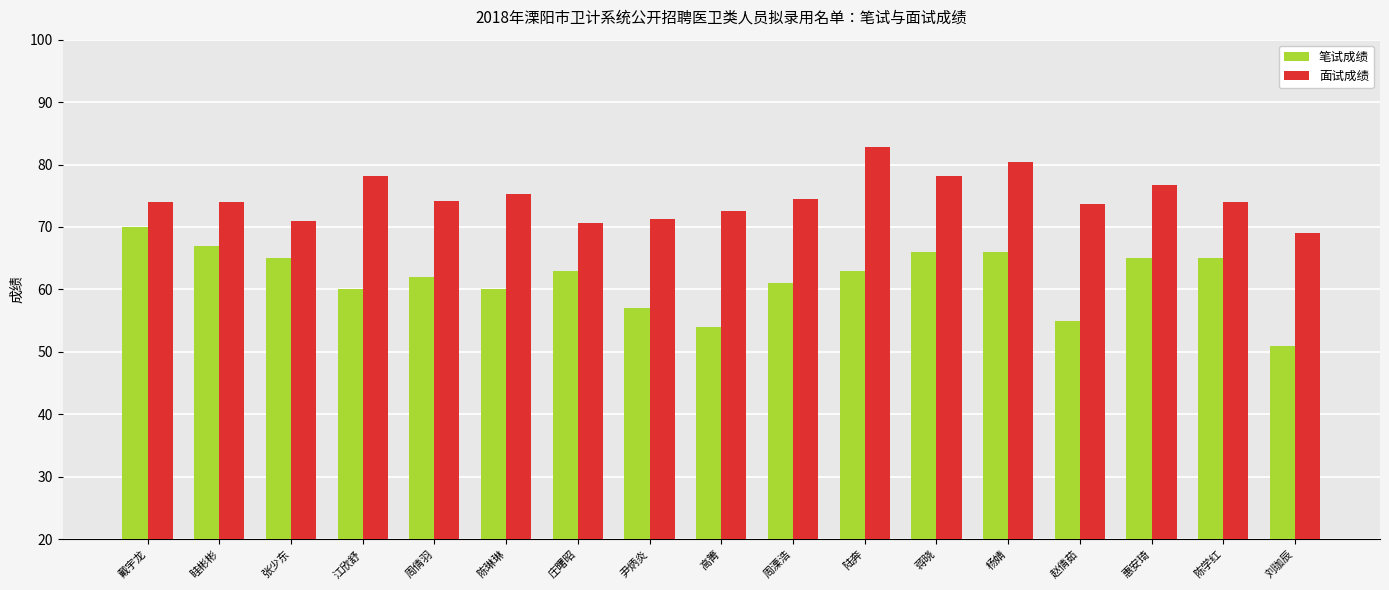

Is the value of 笔试成绩 at 蒋晓 greater than the value of 面试成绩 at 蒋晓?

No